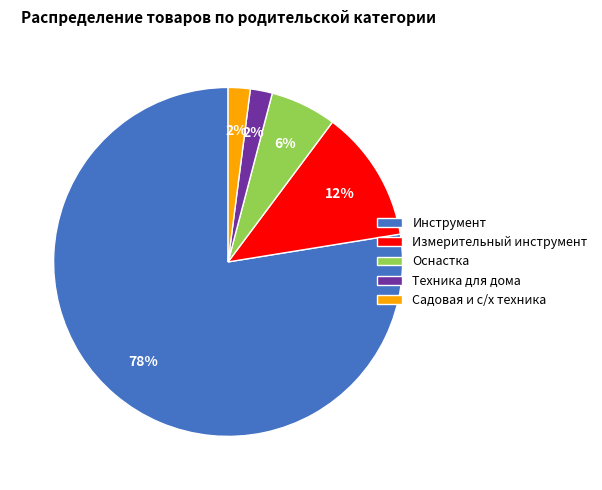

Does Инструмент account for over 50% of the chart?

Yes